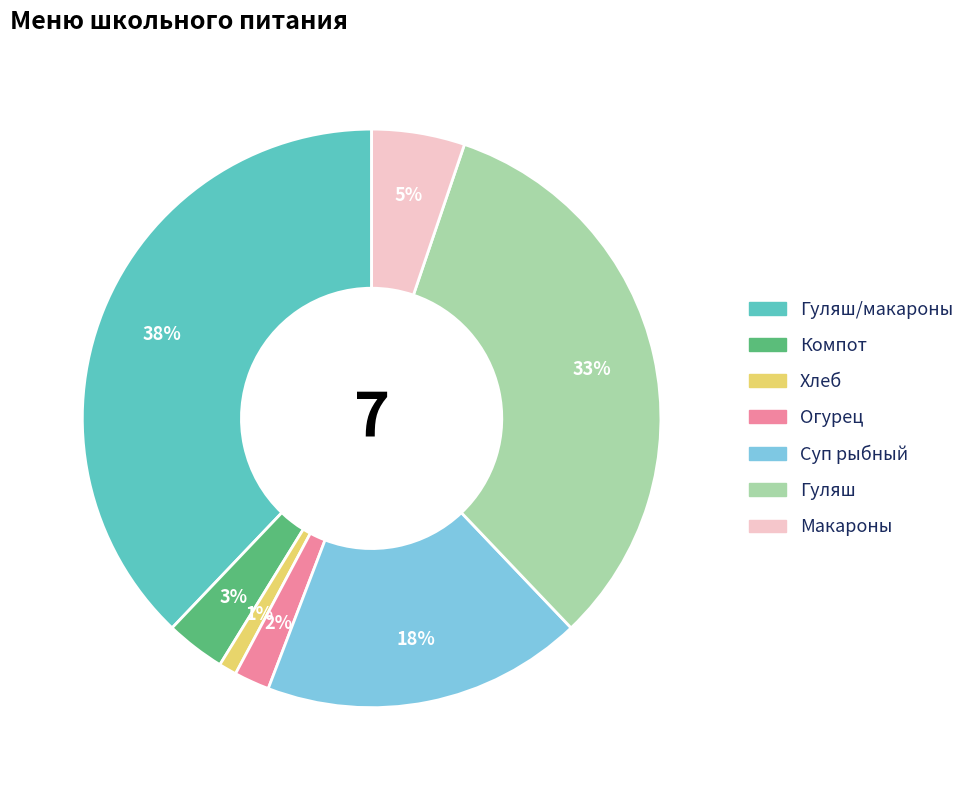

To the nearest percent, what percentage of the pie is Хлеб?

1%